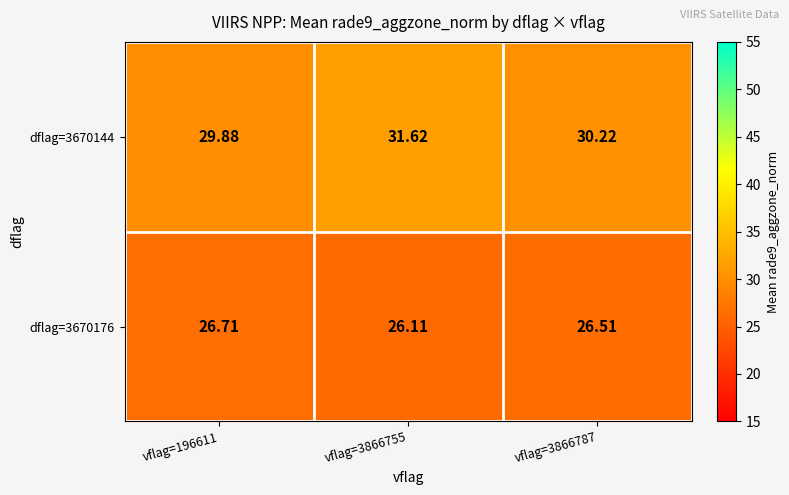

Which series has the largest total across all categories?

dflag=3670144